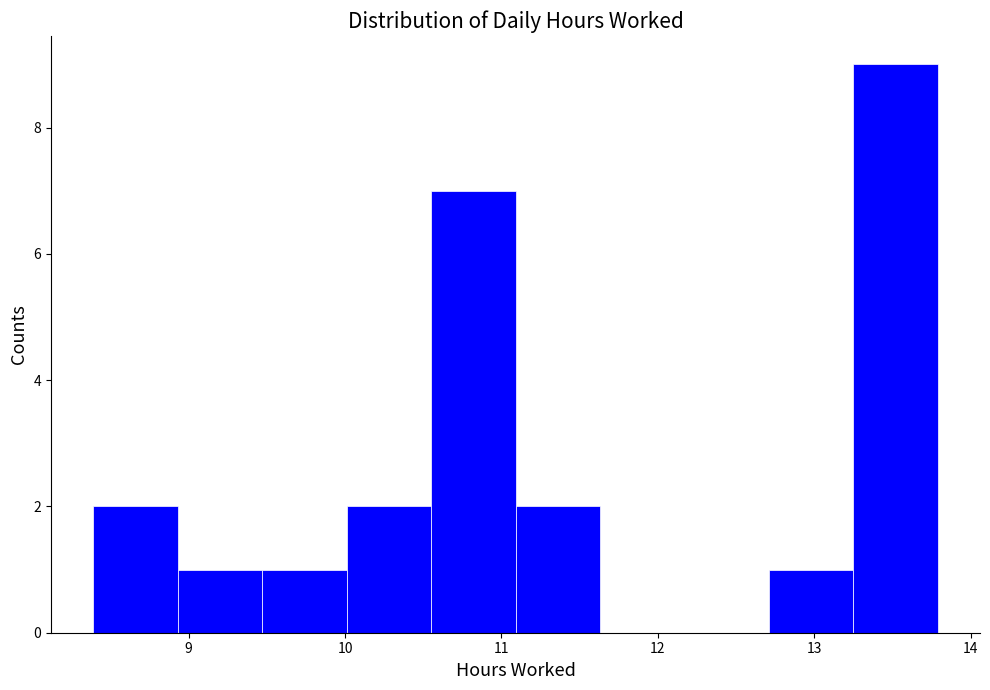

How tall is the bar that spans 8.39 to 8.93 on the x-axis? Neither the bar edges nor the heights are printed on the chart, so give them approximately, as read against the axes.

2